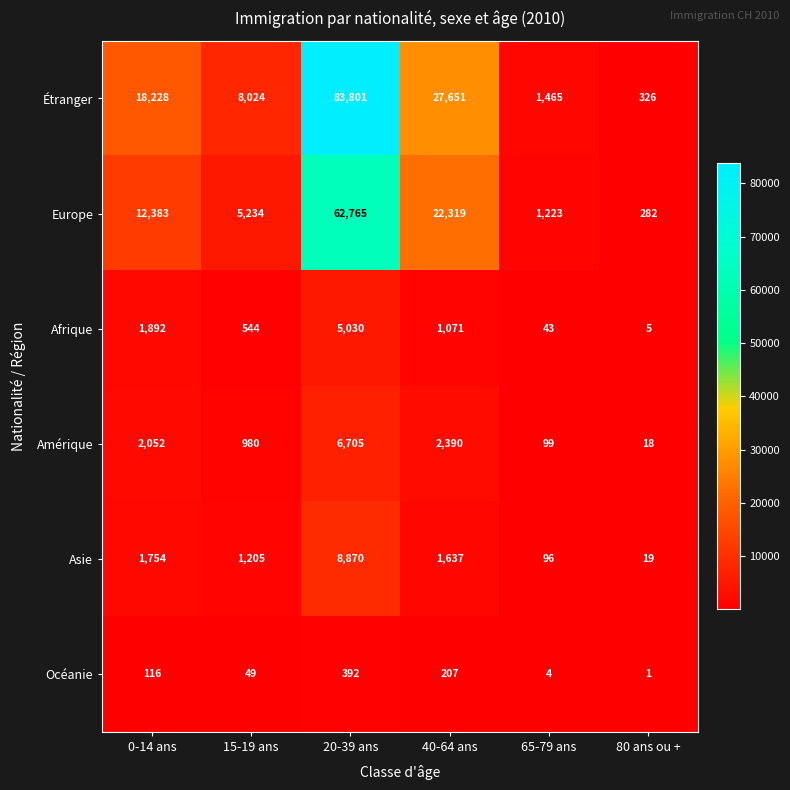

Is the value of Afrique at 65-79 ans greater than the value of Étranger at 80 ans ou +?

No